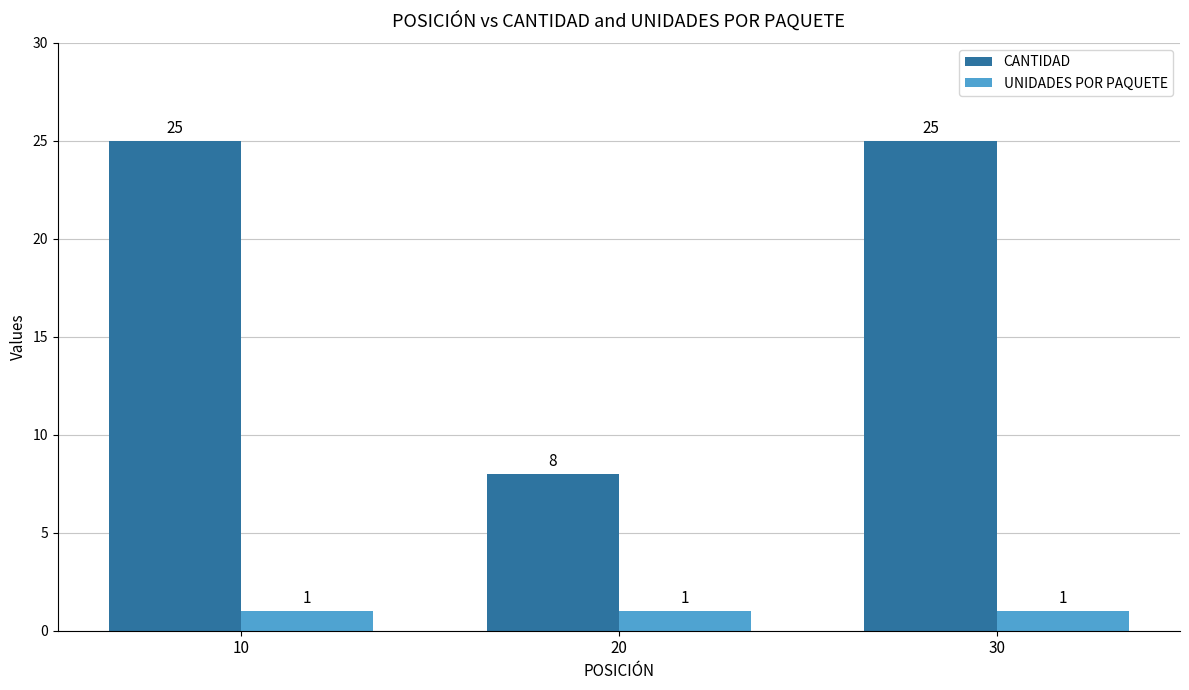

At 10, list the series in order from largest to smallest.

CANTIDAD, UNIDADES POR PAQUETE